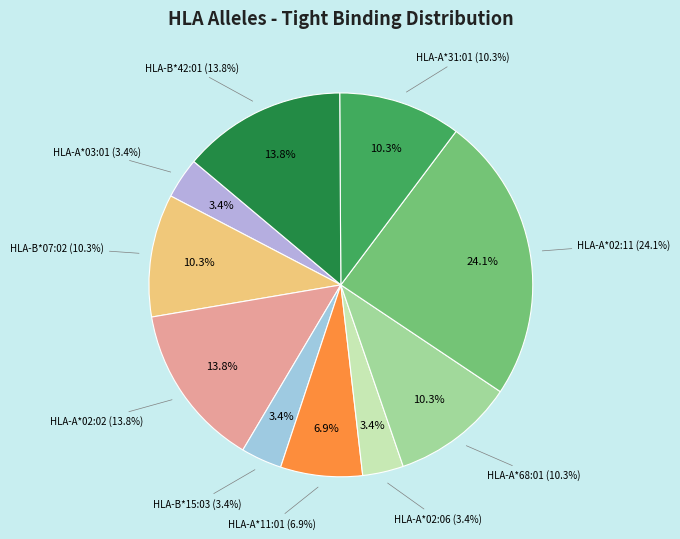

How many segments does this pie chart have?

10